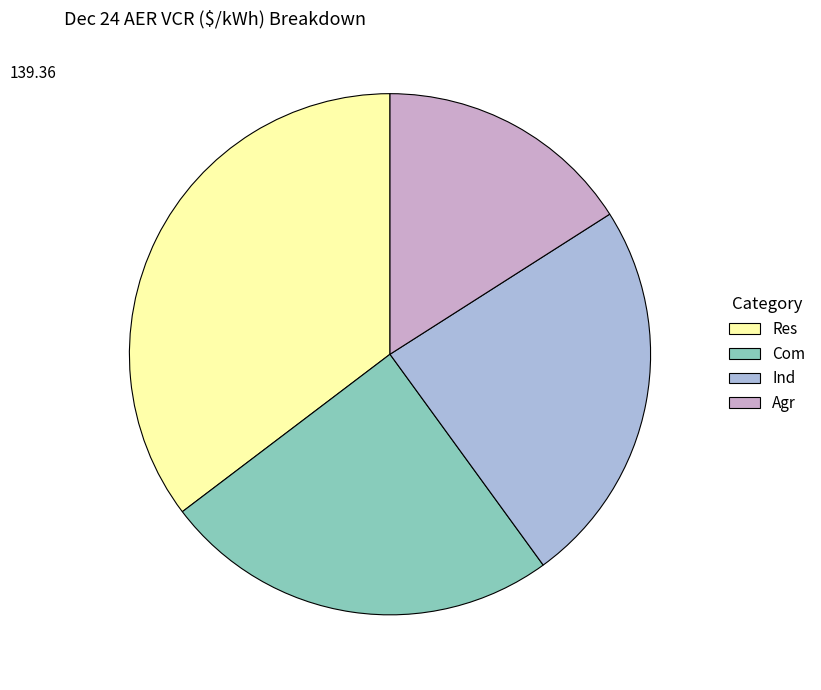

Which category has the smallest portion of the pie?

Agr